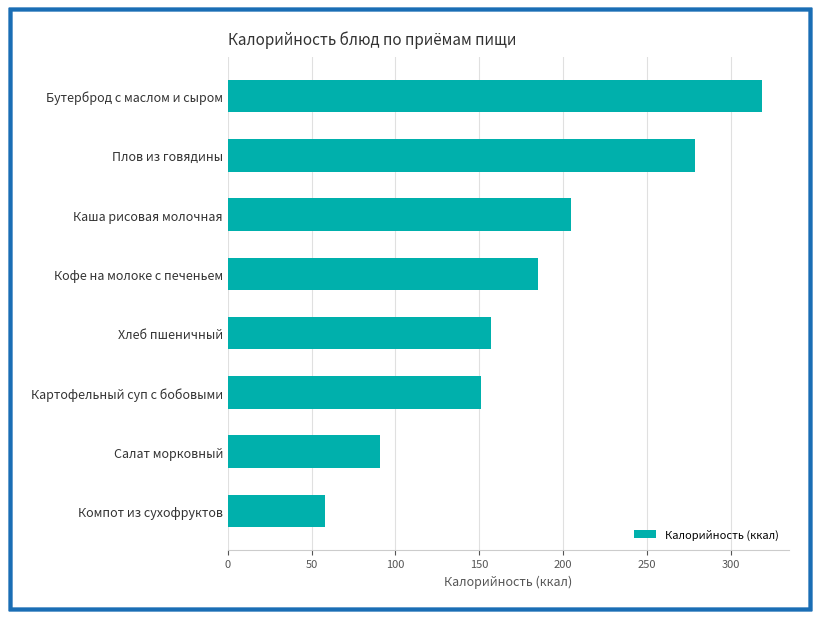

What is the difference between the values at Бутерброд с маслом и сыром and Компот из сухофруктов?

261